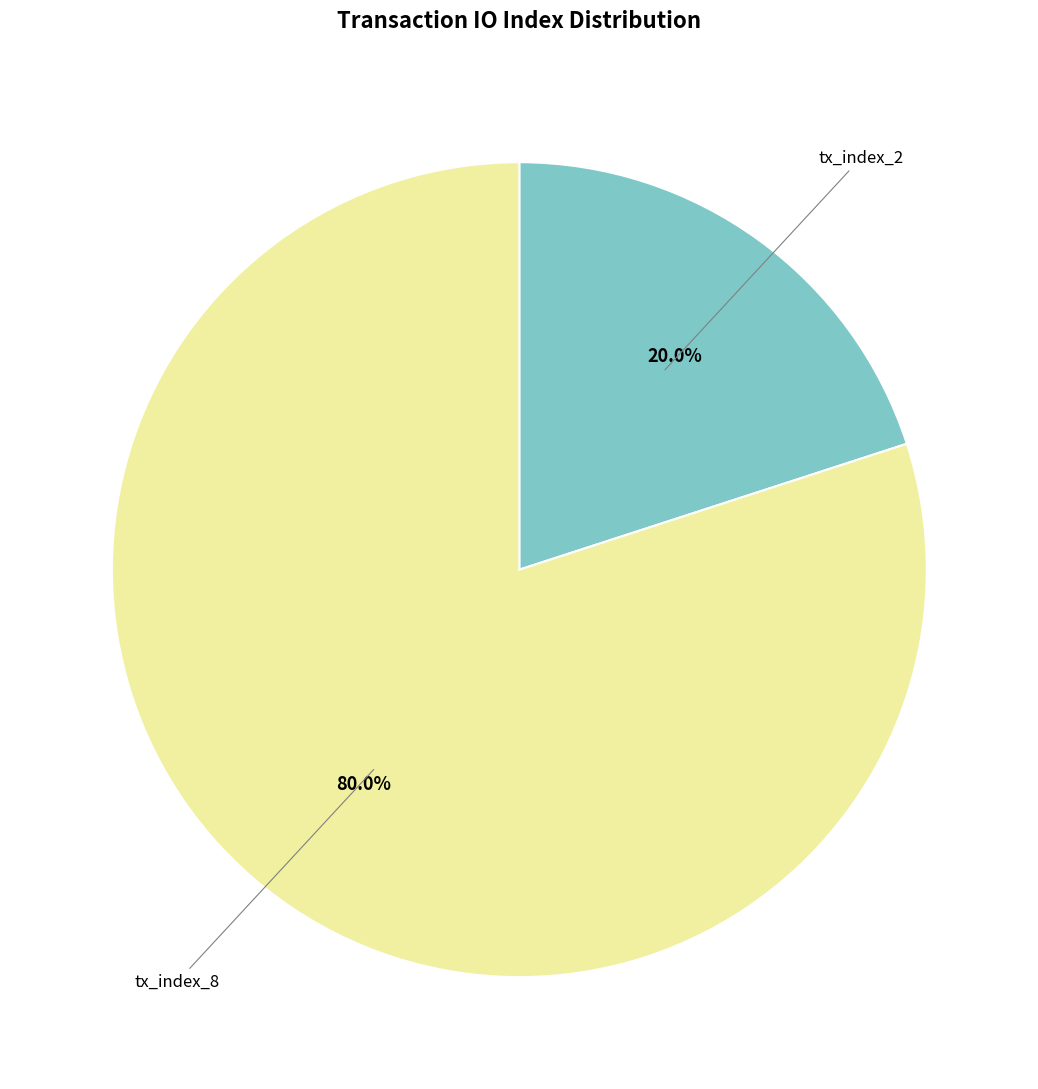

Is there a majority slice in this chart?

Yes